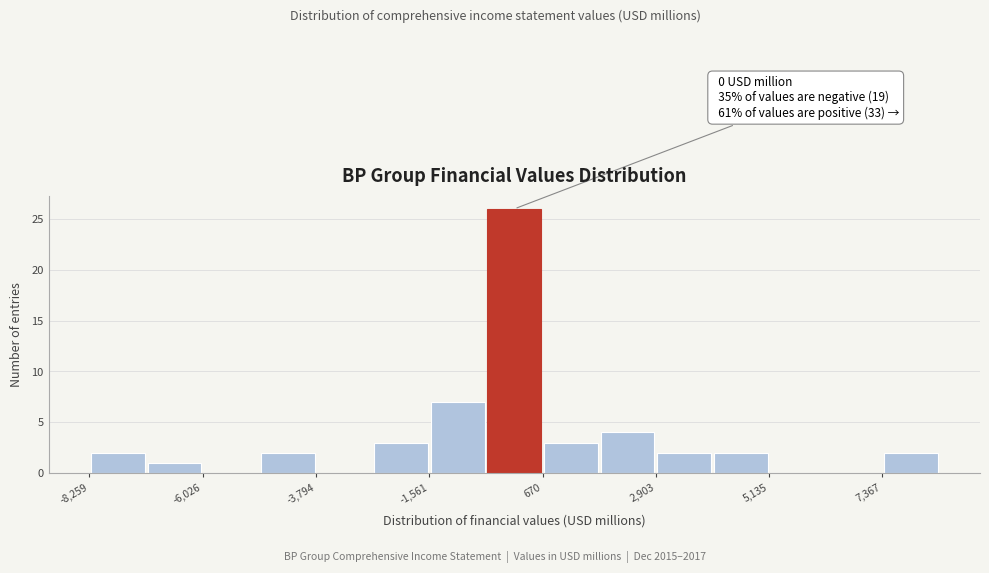

Read against the x-axis, roughly where is the centre of the tallest bar?

0